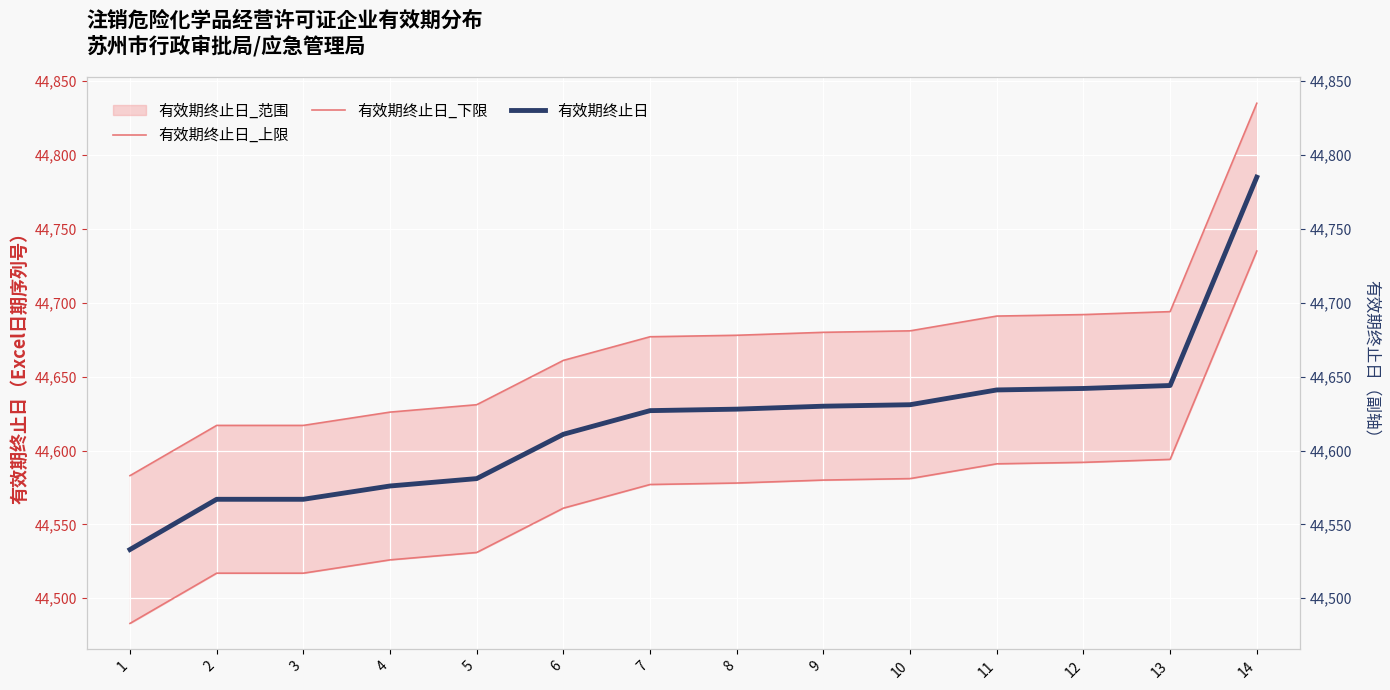

Where does the 有效期终止日_下限 series first go above 44578?

9